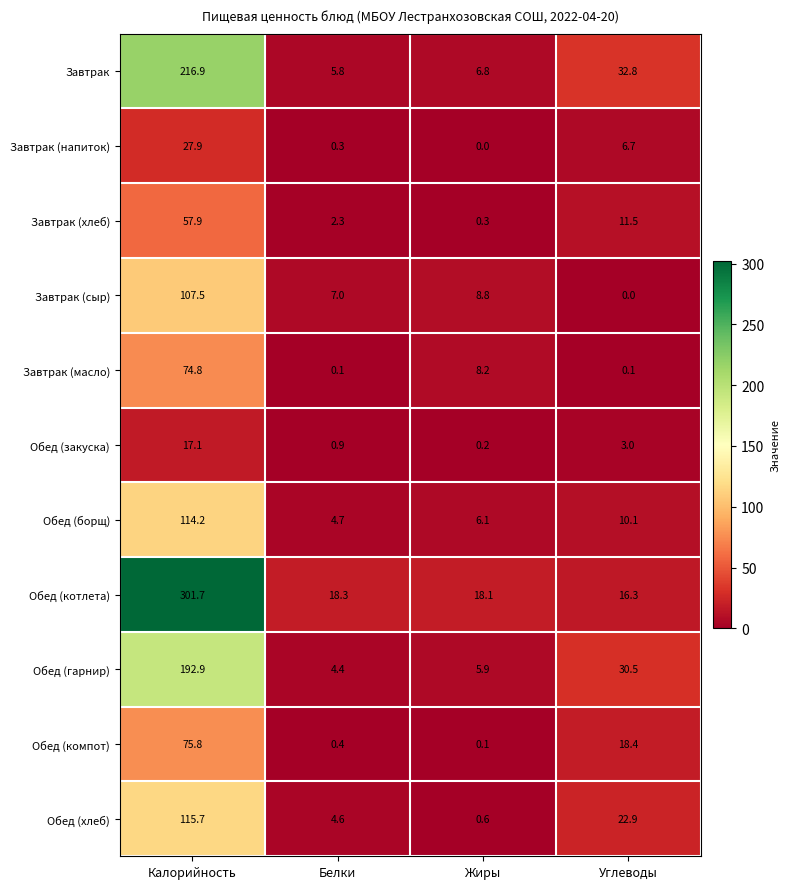

At which category is the sum across all series the highest?

Калорийность